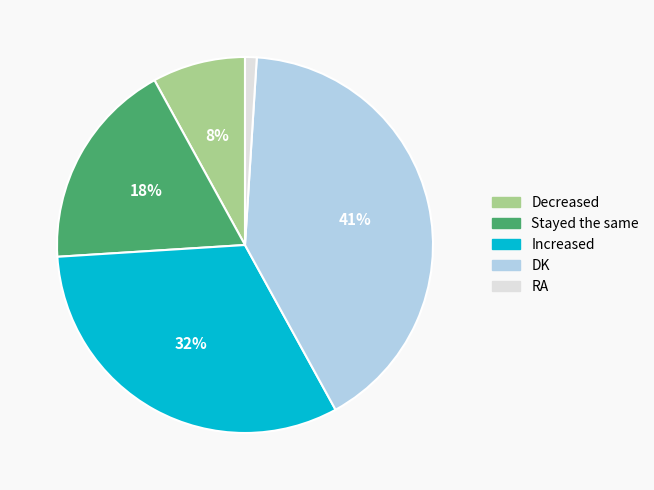

Is there a majority slice in this chart?

No